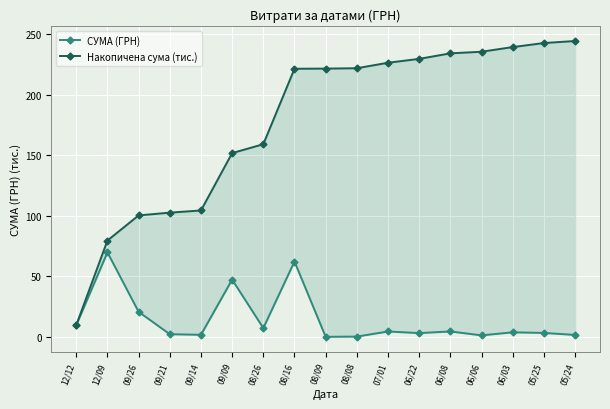

True or false: Накопичена сума (тис.) and СУМА (ГРН) cross at least once.

False